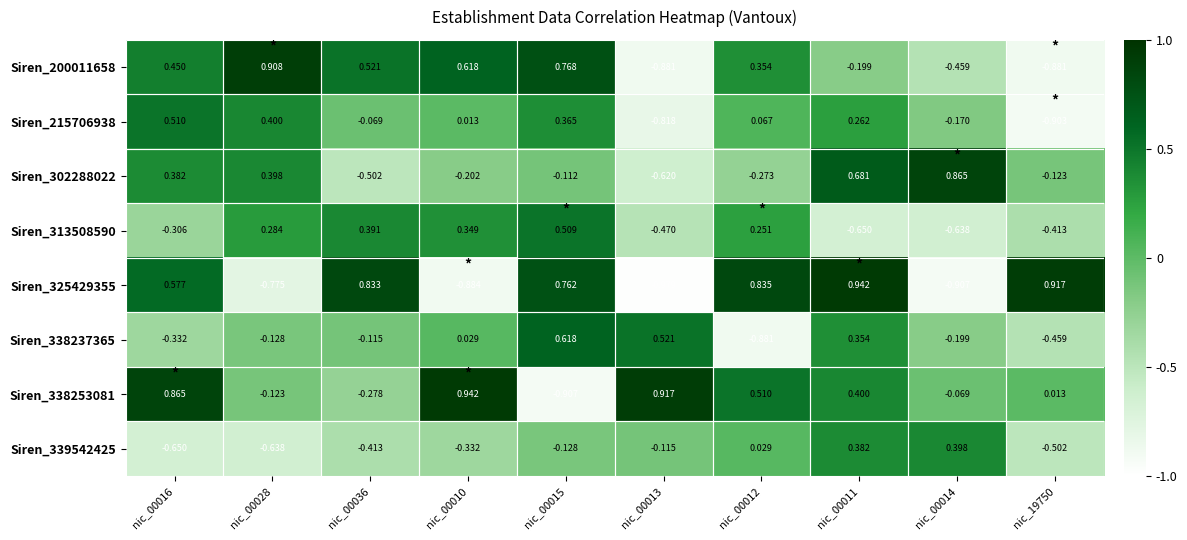

Is the value of Siren_338237365 at nic_00015 greater than the value of Siren_338253081 at nic_00013?

No